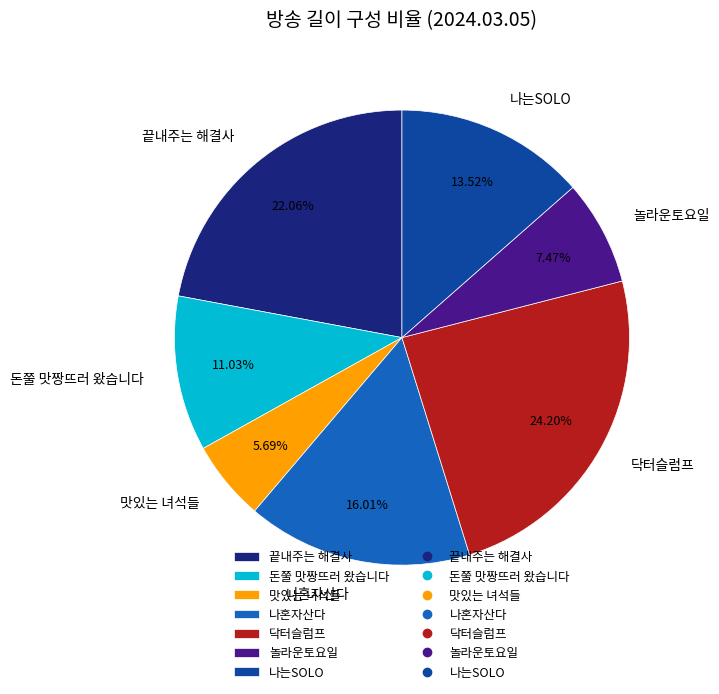

What percentage is NOT represented by 맛있는 녀석들?

94.3%